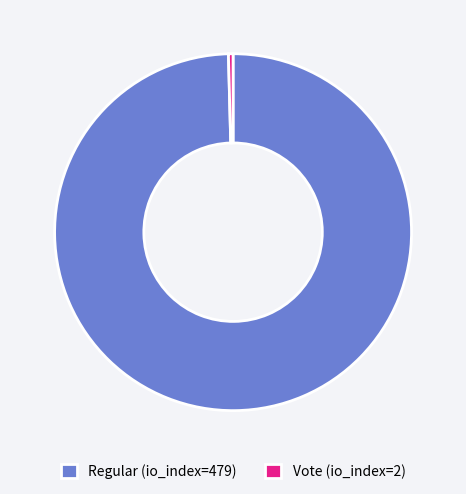

Which has a higher value, Regular (io_index=479) or Vote (io_index=2)?

Regular (io_index=479)